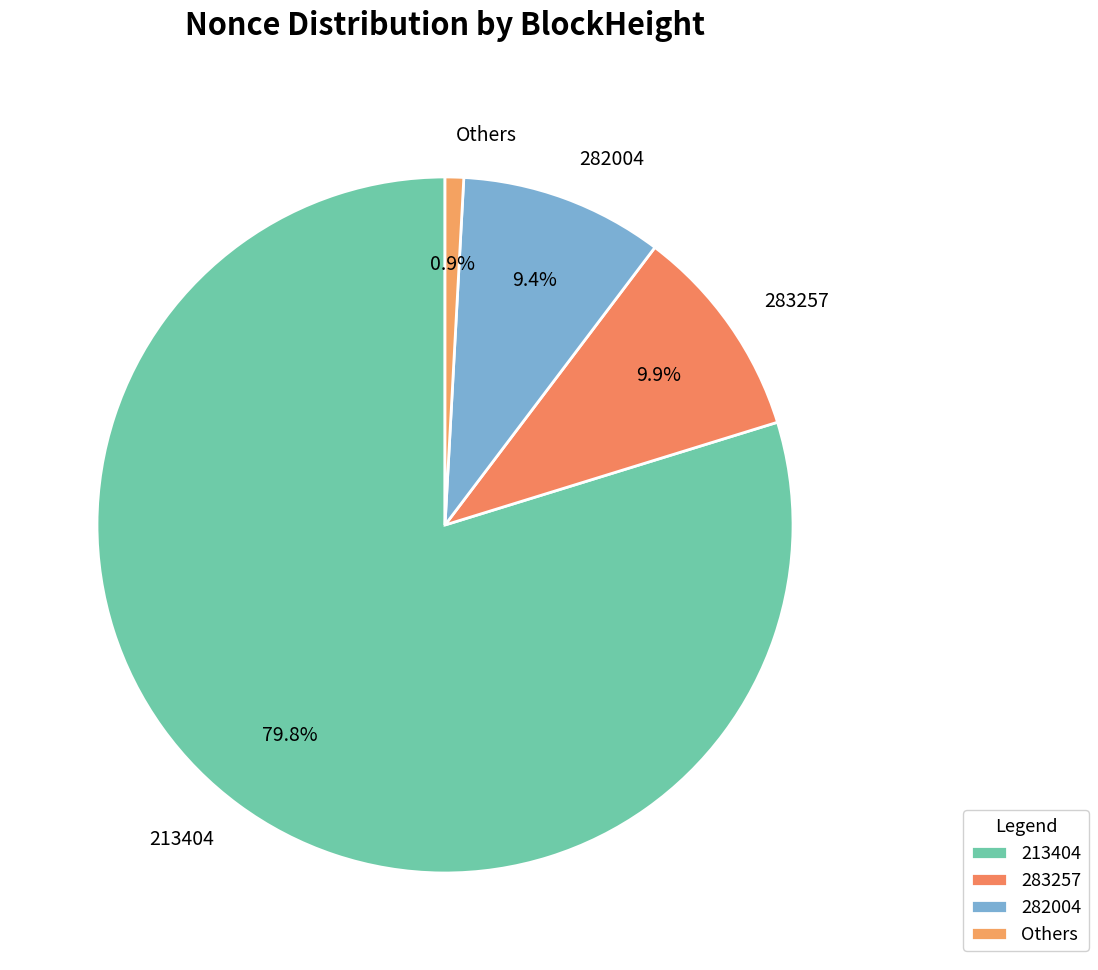

Which category accounts for the majority?

213404